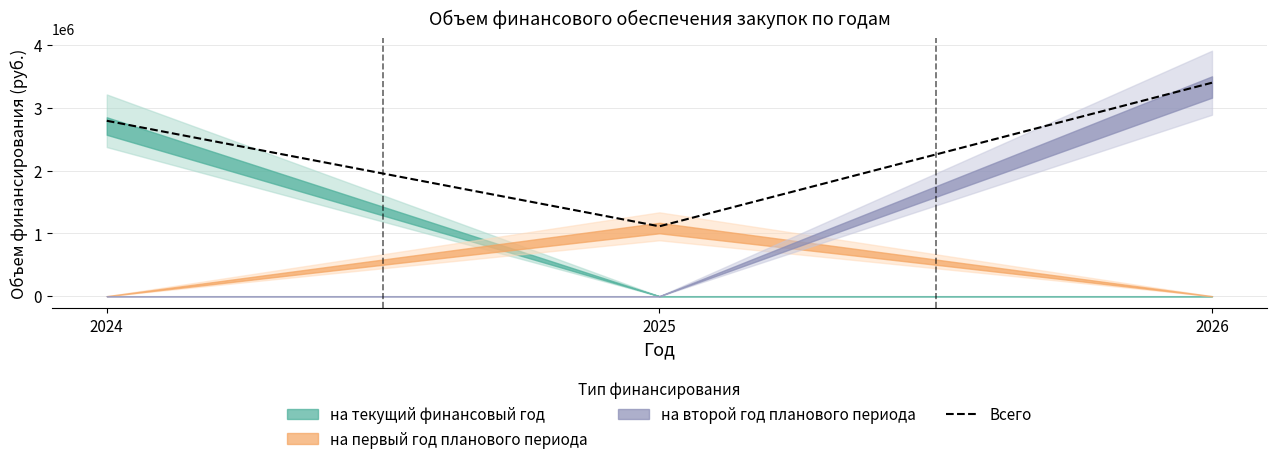

Where does the data first go above 2795410?

2026